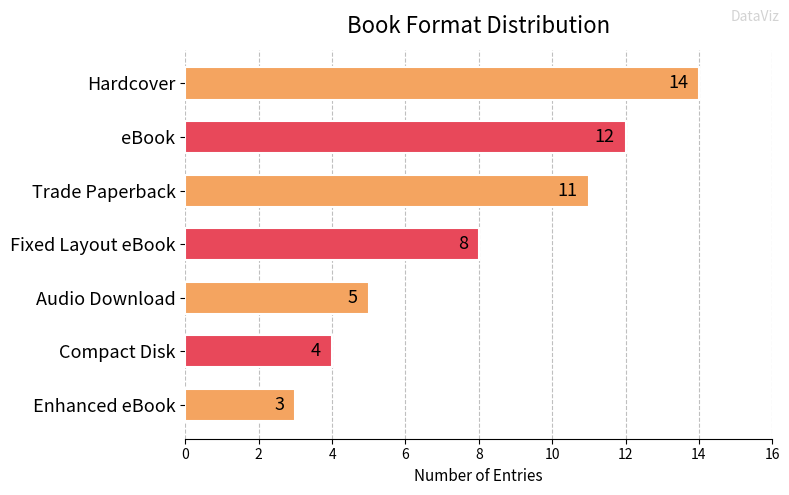

What is the change in value from Hardcover to Audio Download?

-9